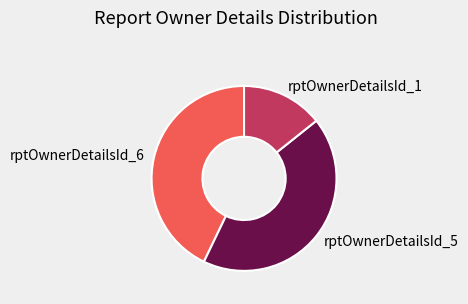

True or false: rptOwnerDetailsId_5 accounts for 43% of the total.

True